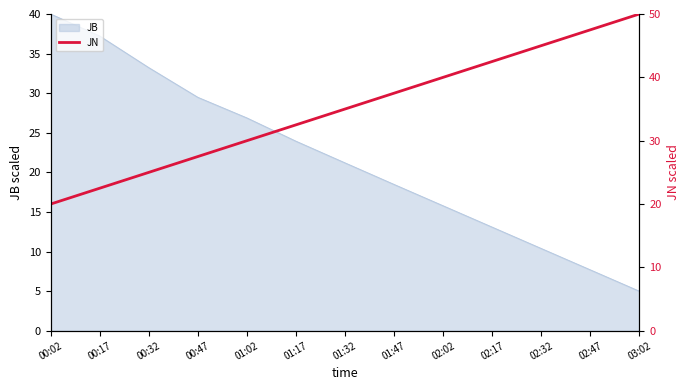

At which label is JB closest to 22?

01:32